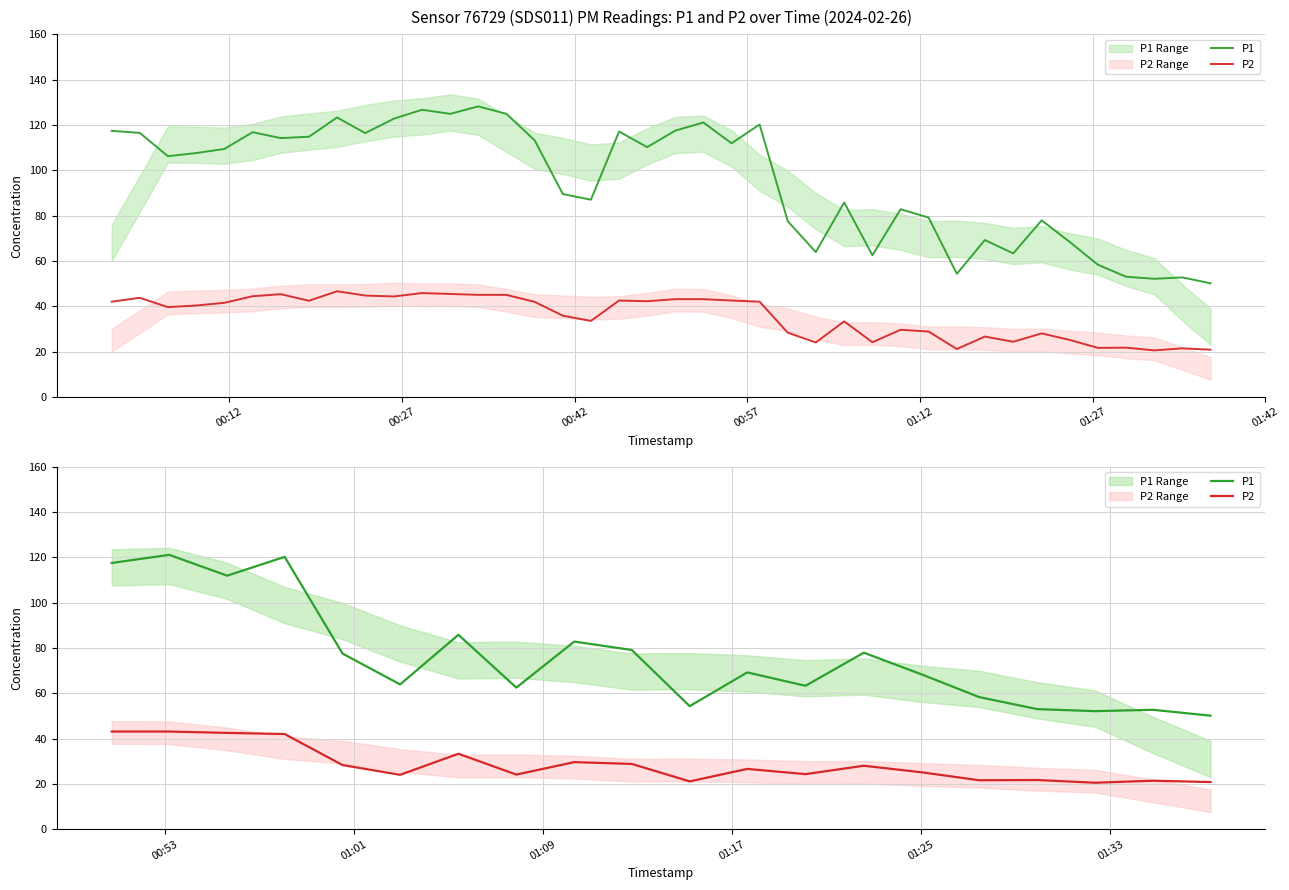

What is the smallest value displayed?

20.5